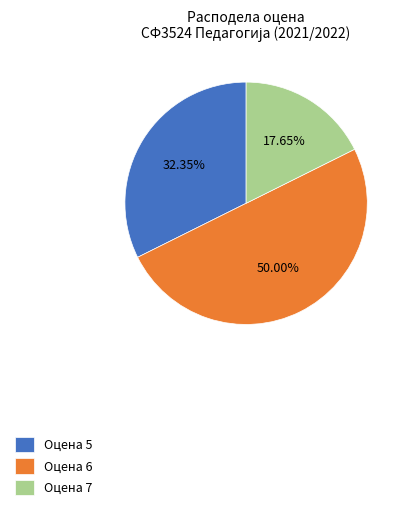

What is the ratio of the value at Оцена 5 to the value at Оцена 6?

0.6